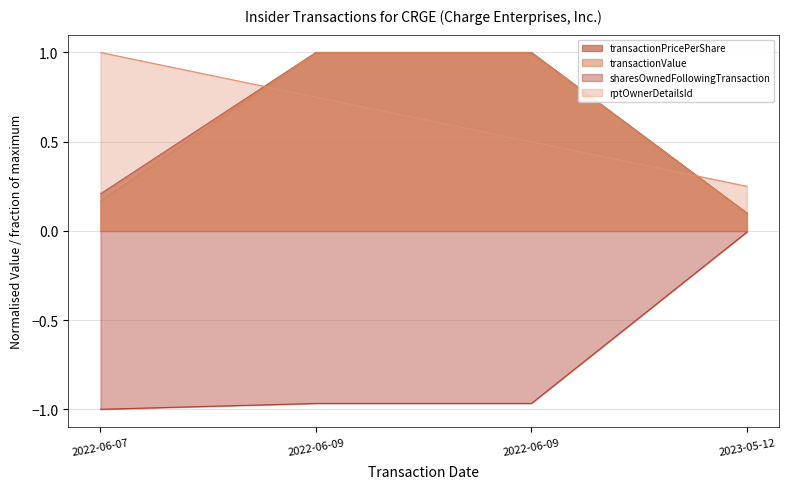

What is the label of the 3rd point from the right?

2022-06-09